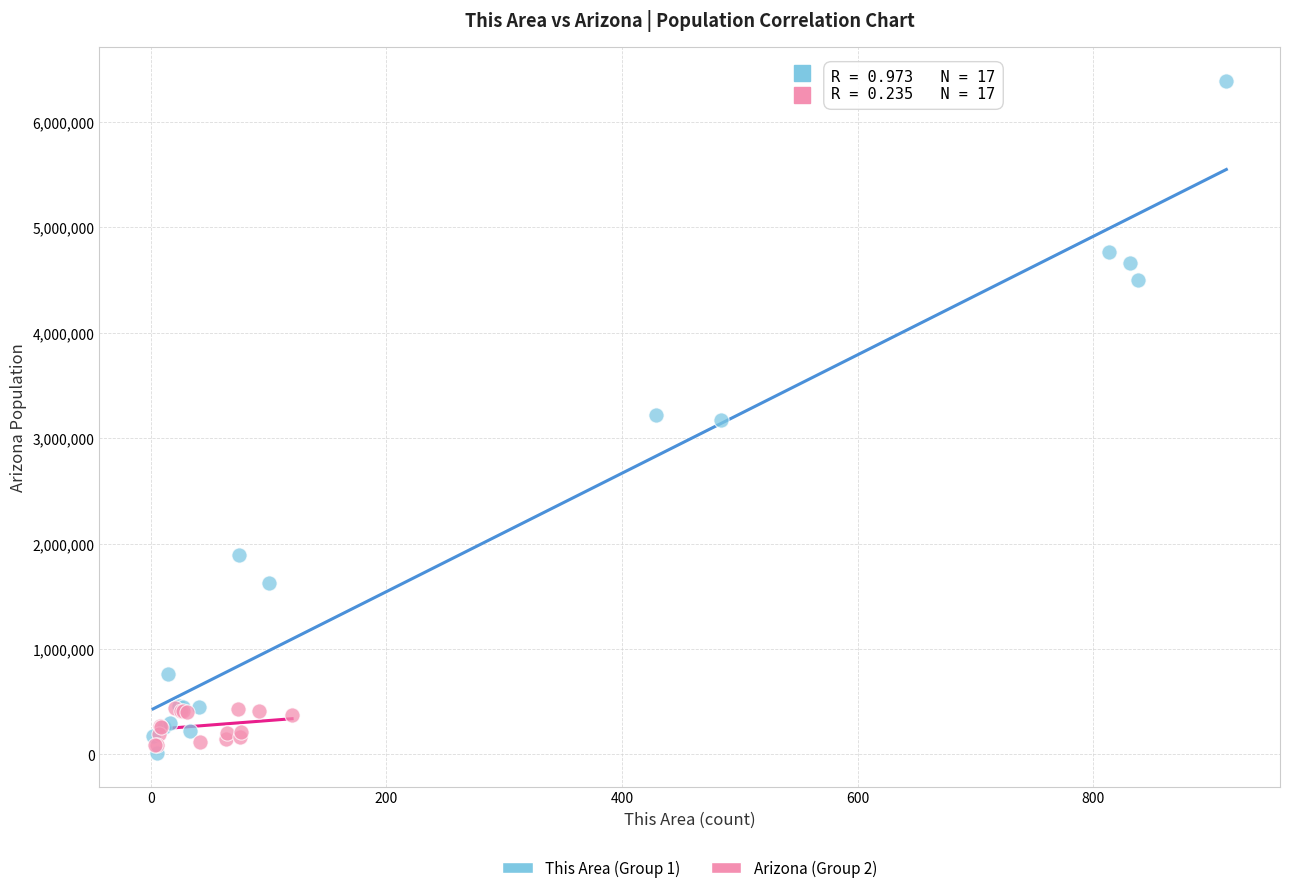

Which series contains the highest Y value?

This Area (Group 1)